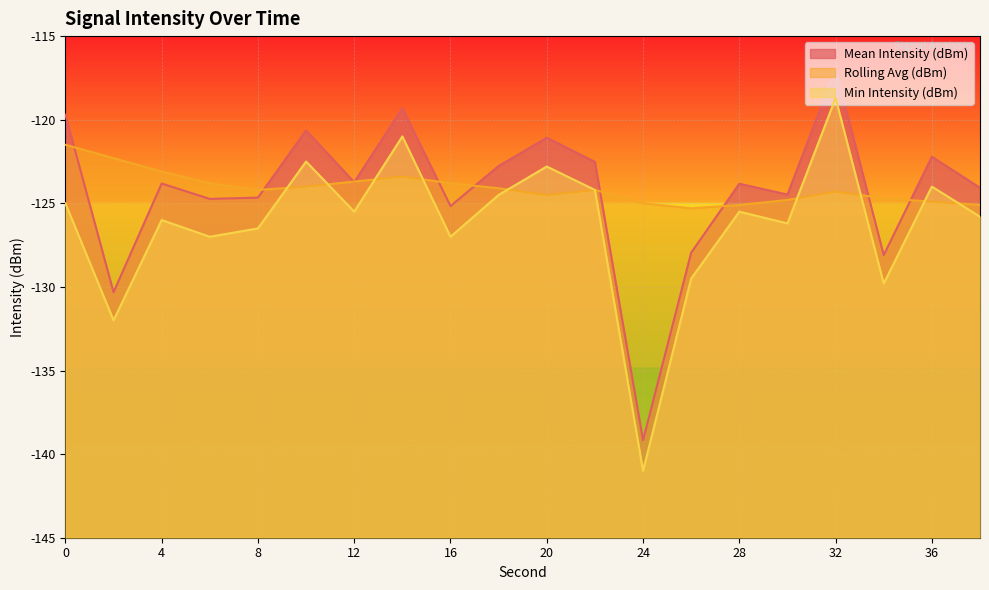

Which series has the largest range (max minus min)?

Min Intensity (dBm)